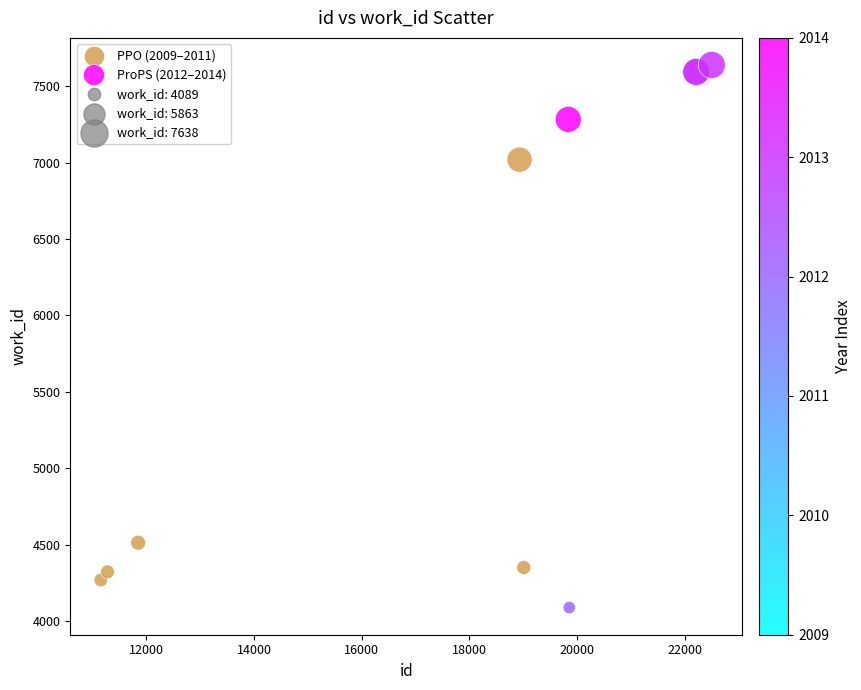

Which series reaches the maximum Y coordinate?

ProPS (2012–2014)